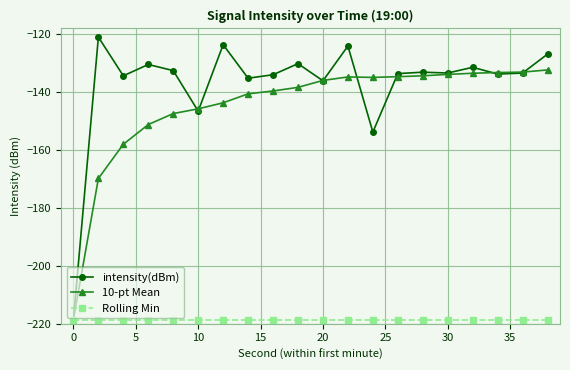

What is the sum of all intensity(dBm) values?

-2745.8